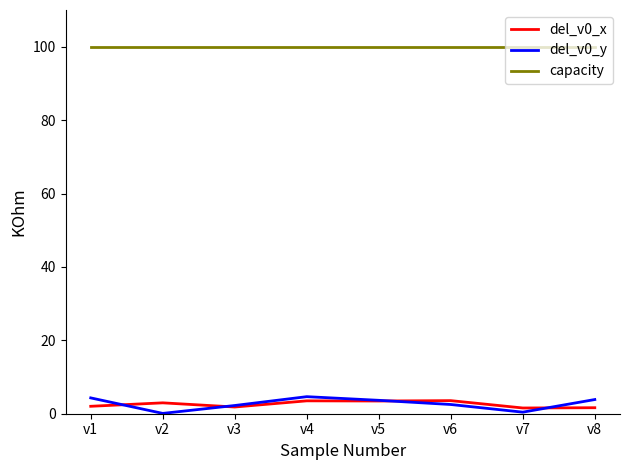

What is the highest value of the capacity series?

100.0